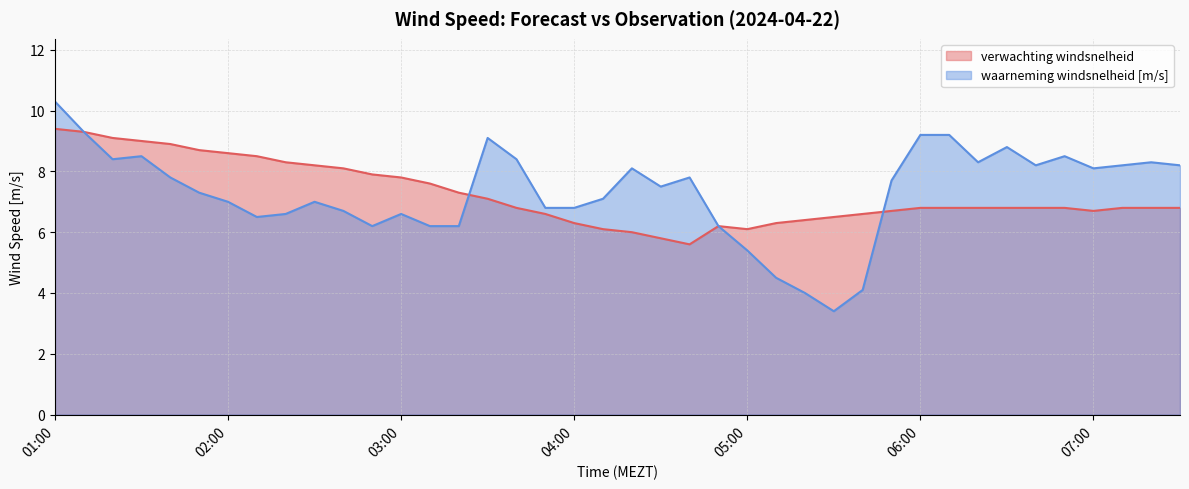

Reading right to left, transcribe all the data shown in this chart.

verwachting windsnelheid: 6.8	6.8	6.8	6.7	6.8	6.8	6.8	6.8	6.8	6.8	6.7	6.6	6.5	6.4	6.3	6.1	6.2	5.6	5.8	6.0	6.1	6.3	6.6	6.8	7.1	7.3	7.6	7.8	7.9	8.1	8.2	8.3	8.5	8.6	8.7	8.9	9.0	9.1	9.3	9.4
waarneming windsnelheid [m/s]: 8.2	8.3	8.2	8.1	8.5	8.2	8.8	8.3	9.2	9.2	7.7	4.1	3.4	4.0	4.5	5.4	6.2	7.8	7.5	8.1	7.1	6.8	6.8	8.4	9.1	6.2	6.2	6.6	6.2	6.7	7.0	6.6	6.5	7.0	7.3	7.8	8.5	8.4	9.3	10.3